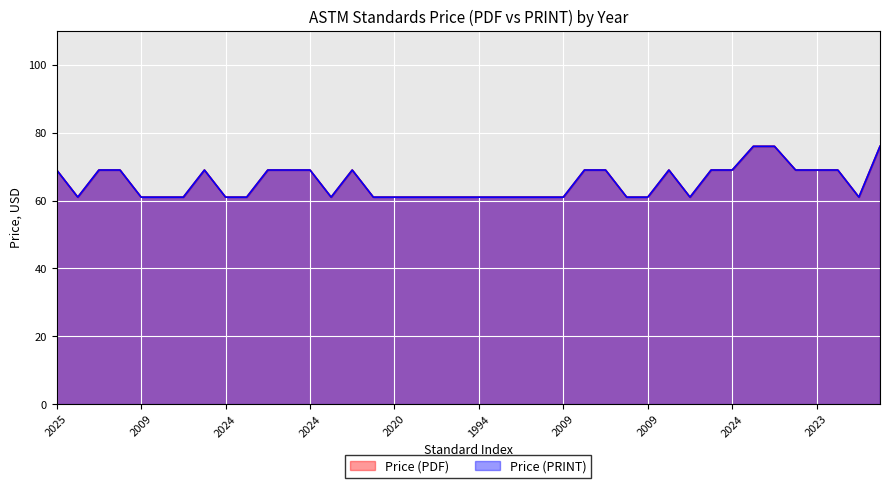

Is it true that Price (PDF) equals 39 at 2024?

False